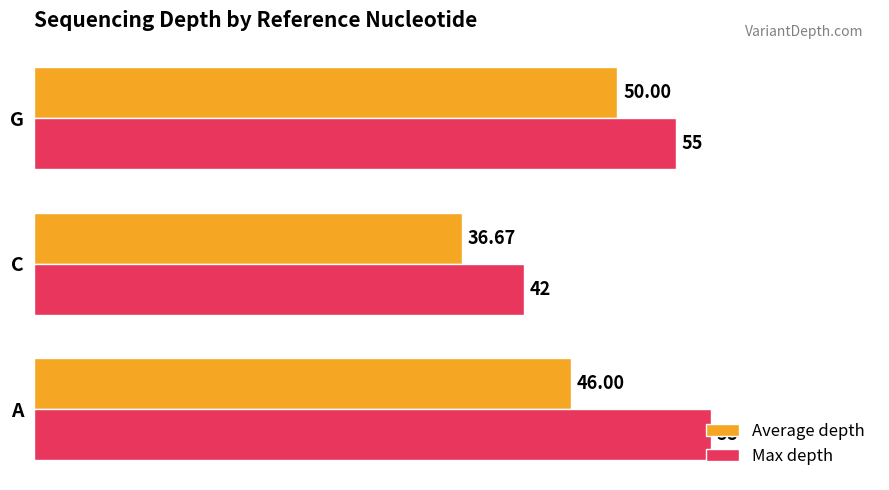

Which series has the largest range (max minus min)?

Max depth